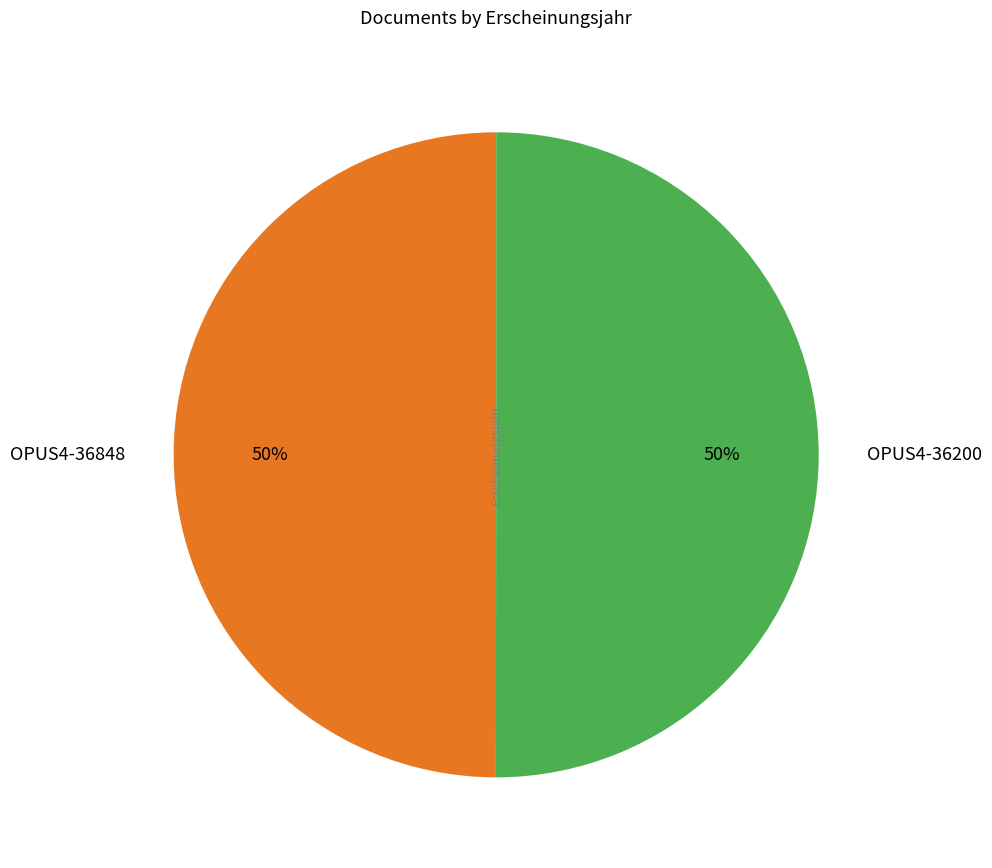

To the nearest percent, what portion does OPUS4-36200 represent?

50%